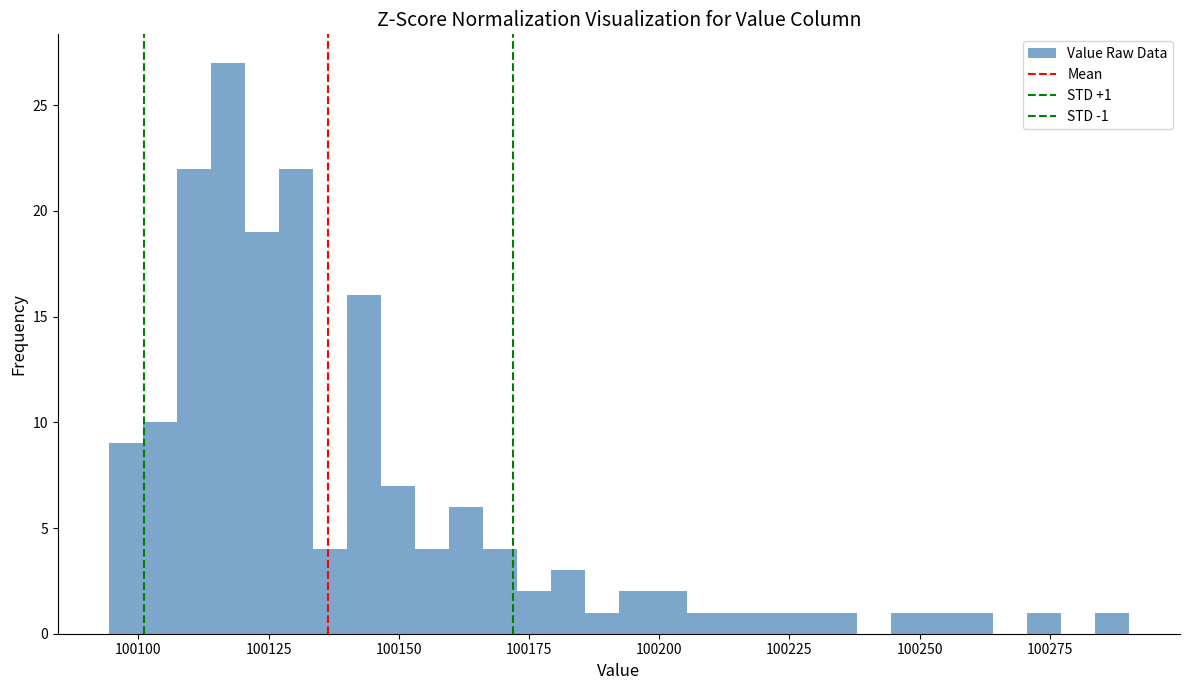

Read against the x-axis, roughly where is the centre of the tallest bar?

100115